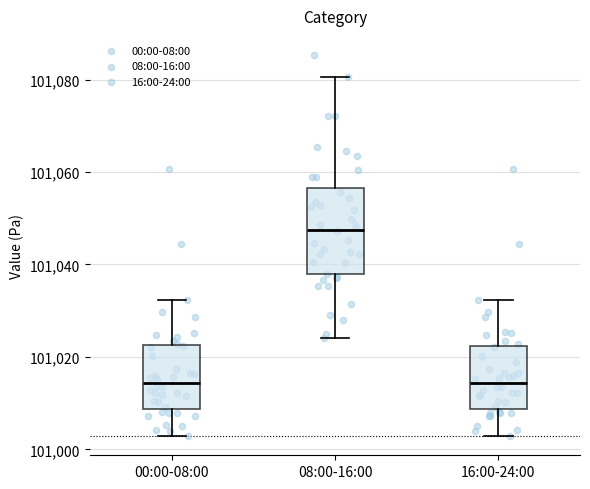

Which box is the tallest, from its lower edge to its upper edge?

08:00-16:00